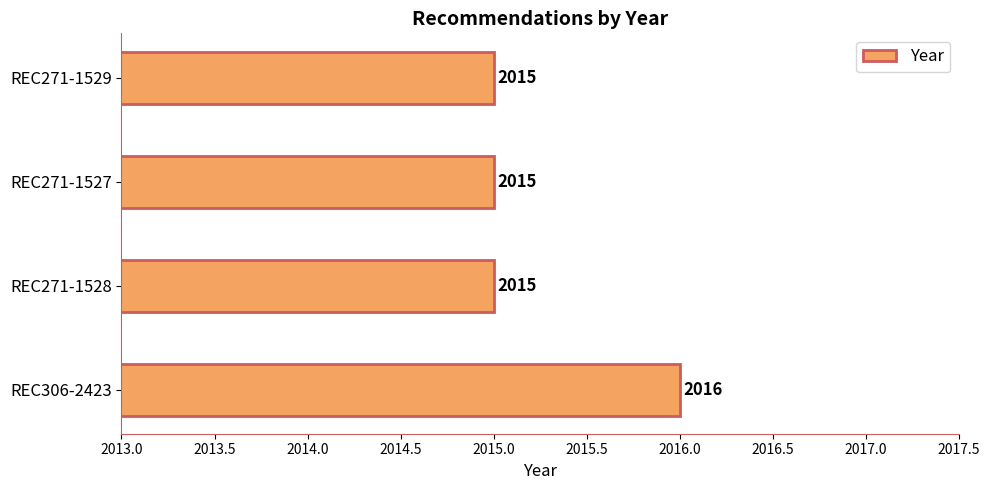

What is the smallest value displayed?

2015